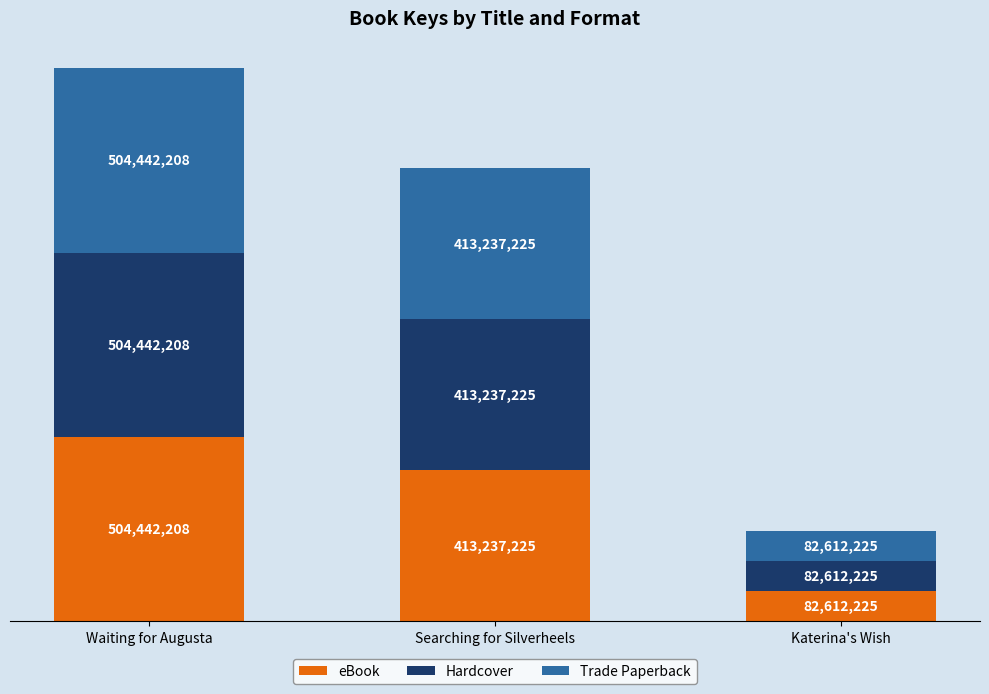

Are the bars horizontal?

No